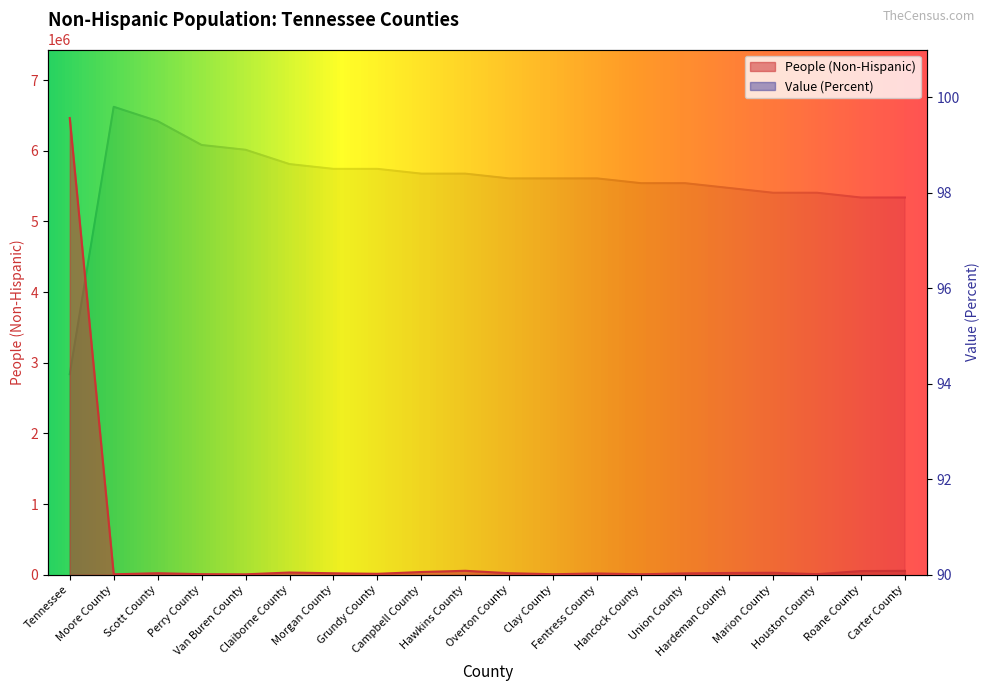

True or false: Value (Percent) and People (Non-Hispanic) cross at least once.

False